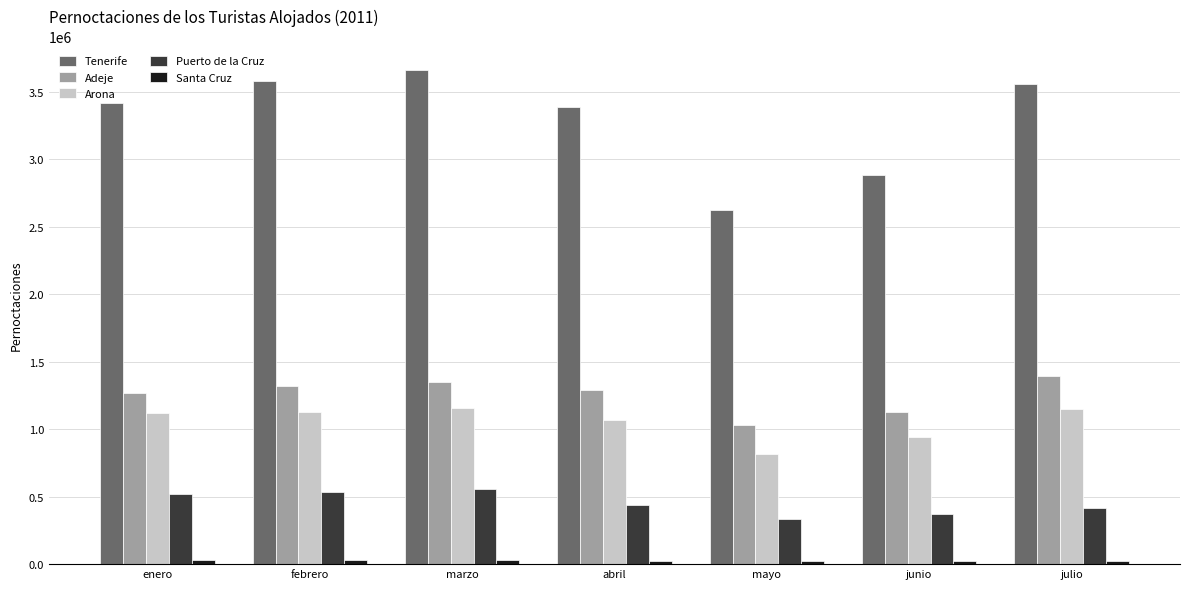

Where is Arona nearest to the value 988769?

junio